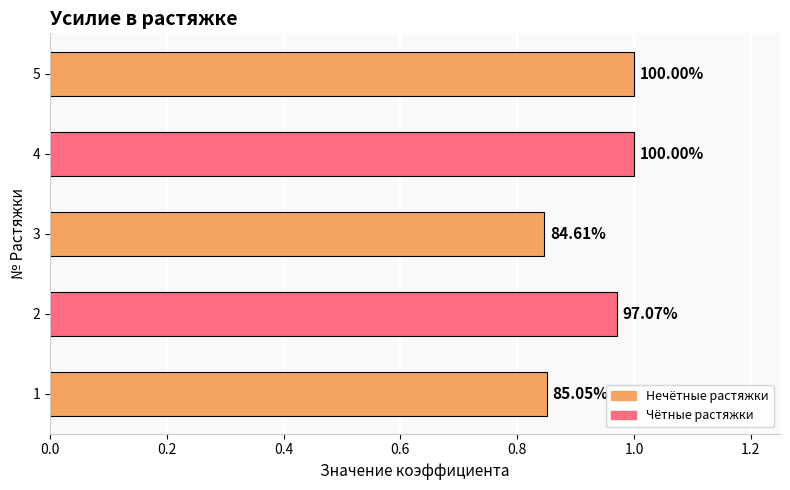

Are the bars horizontal?

Yes